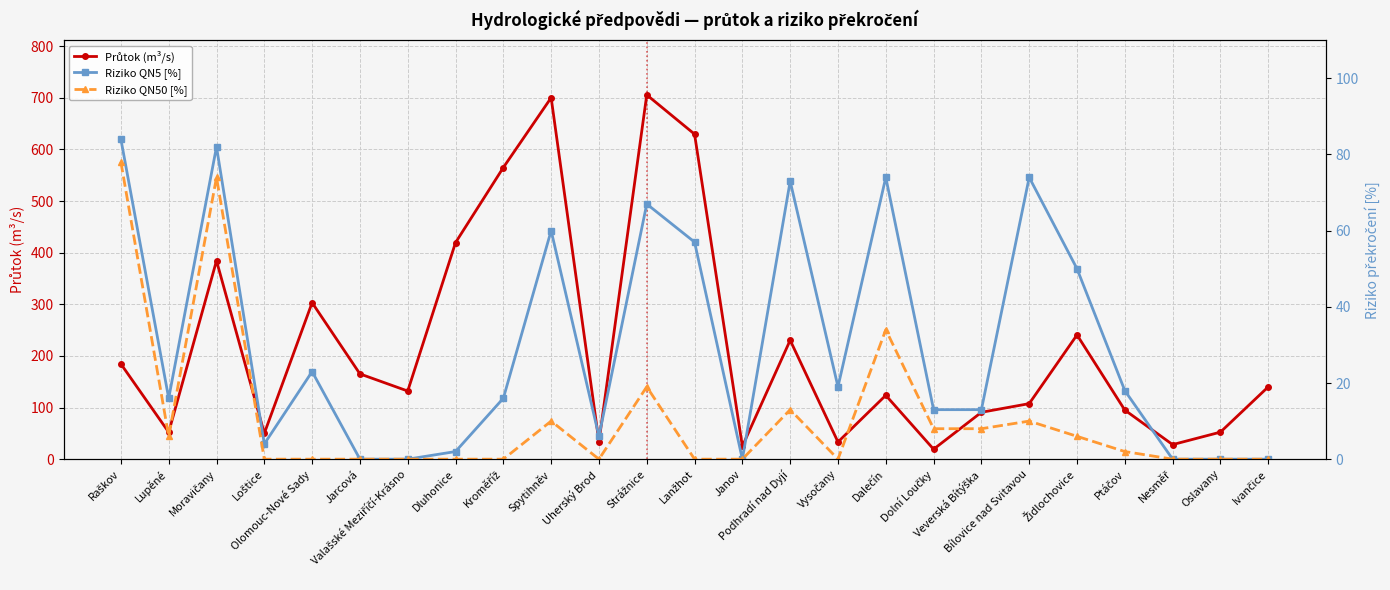

Rank the series at Uherský Brod from highest to lowest value.

Průtok (m³/s), Riziko QN5 [%], Riziko QN50 [%]